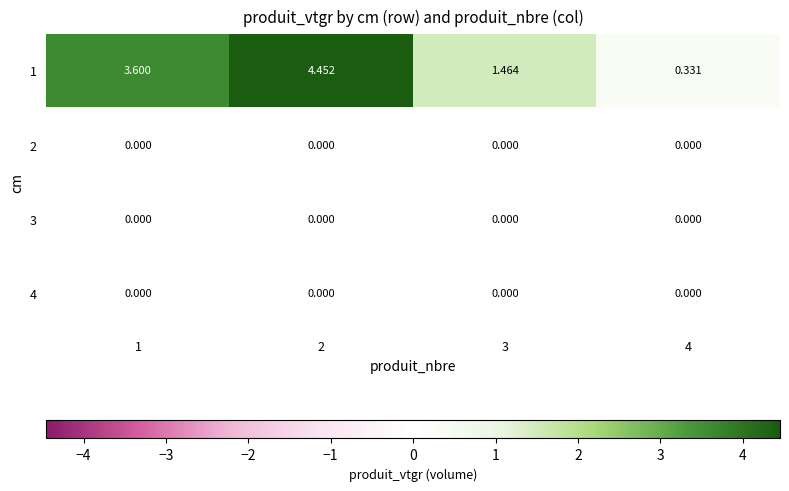

How many series are shown in this chart?

4